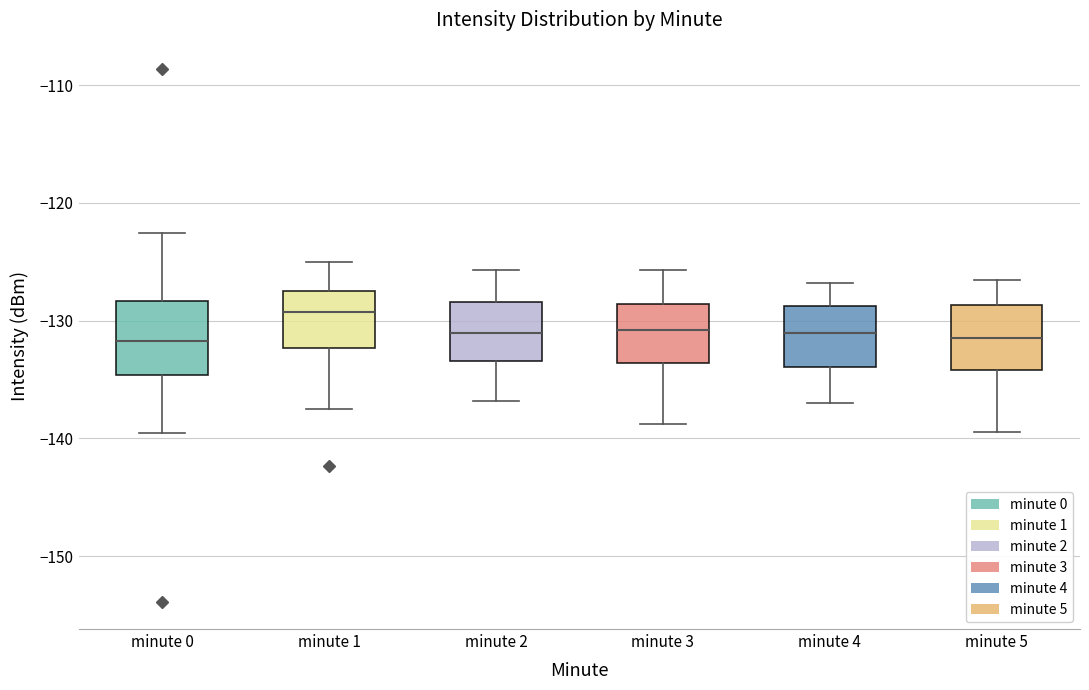

Which box has the highest median line?

minute 1